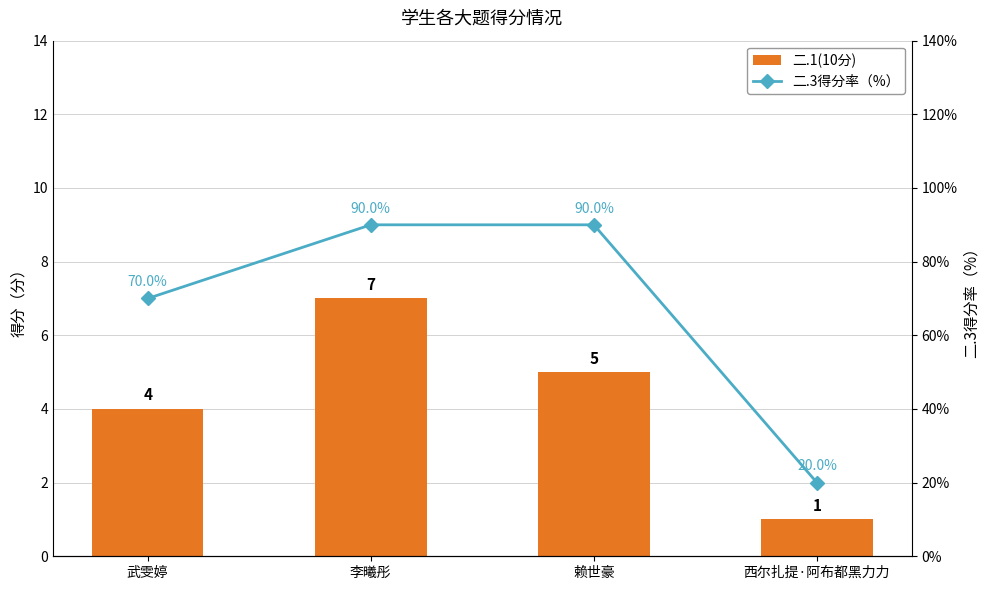

At which category is the sum across all series the highest?

李曦彤